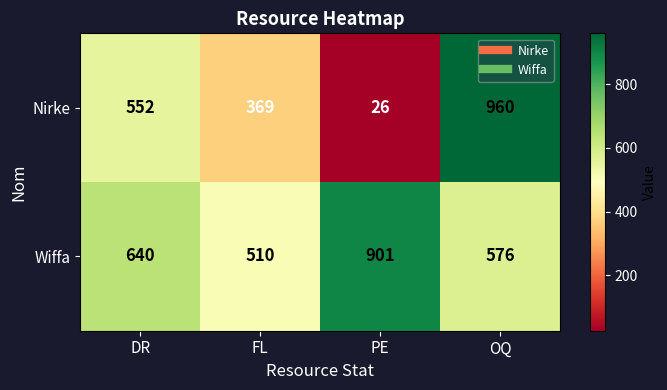

Rank the series at FL from lowest to highest value.

Nirke, Wiffa